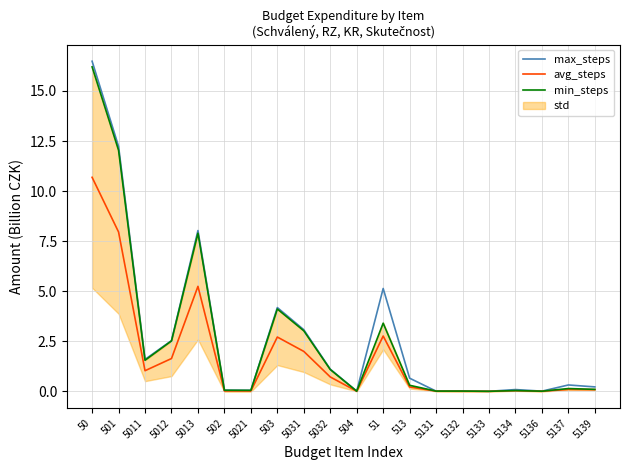

How many categories are shown in the chart?

20